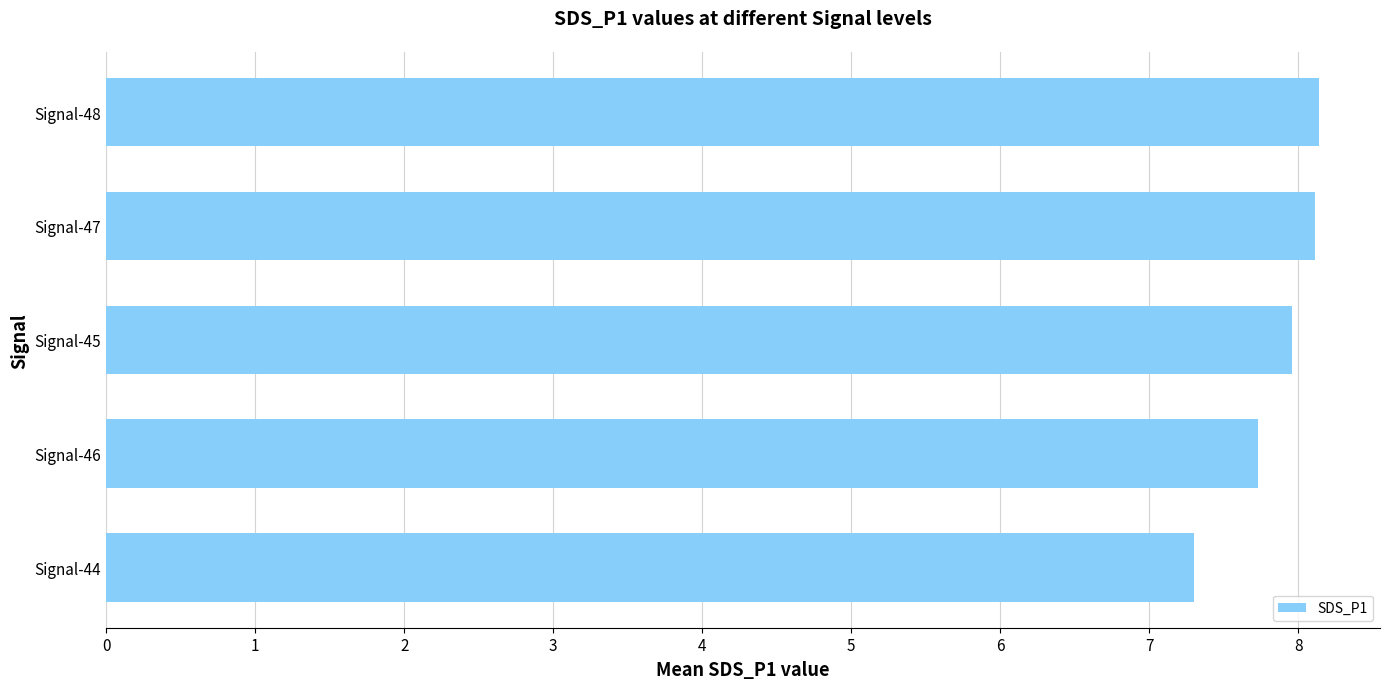

The chart shows a value of 5.2 at Signal-46. True or false?

False